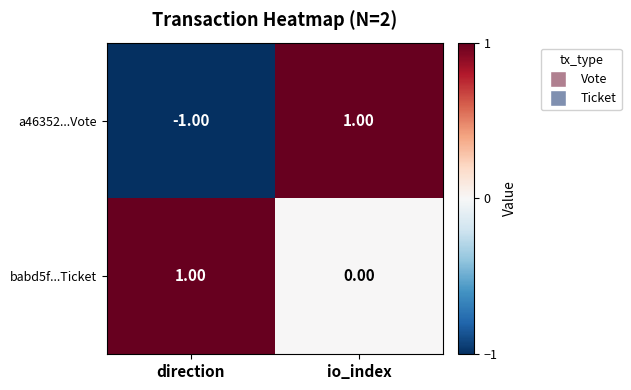

Which series changed the most between direction and io_index?

a46352...Vote